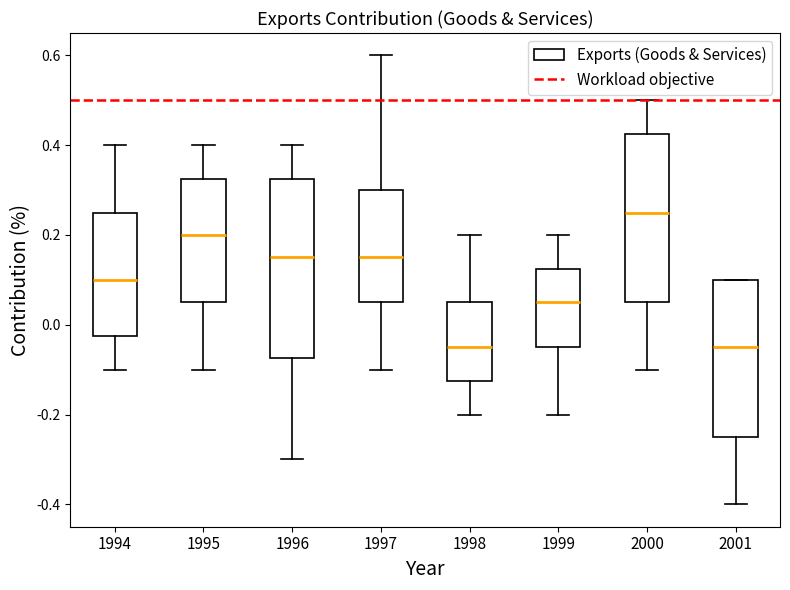

Comparing the boxes themselves (not the whiskers), which one is the tallest?

1996